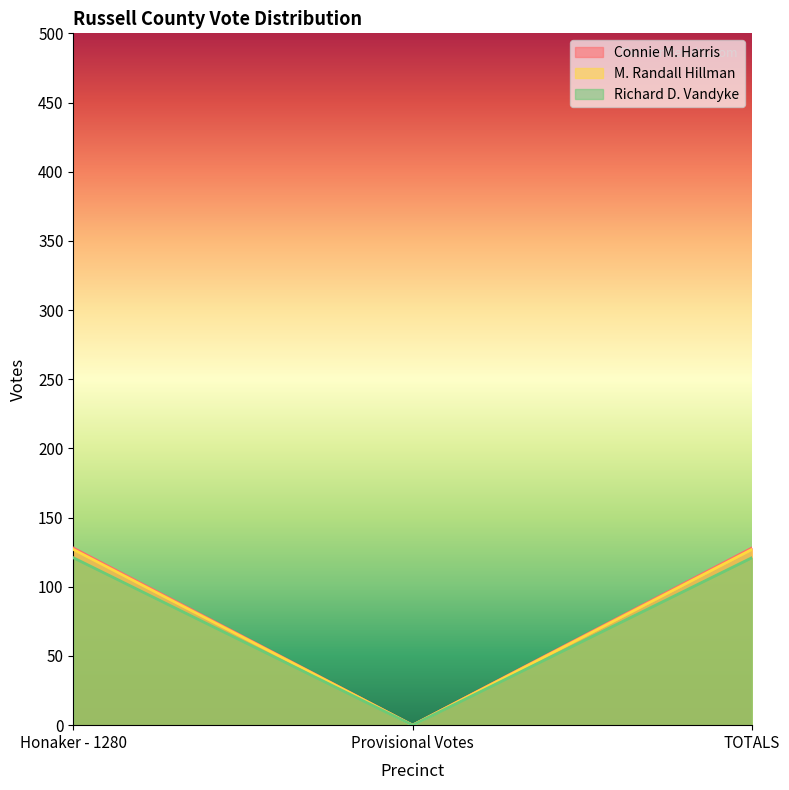

What is the sum of the Richard D. Vandyke values at TOTALS and Honaker - 1280?

242